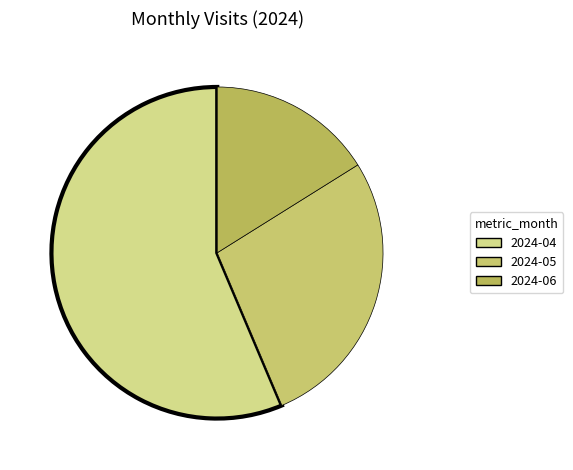

What percentage is the 2024-04 slice, to the nearest percent?

56%